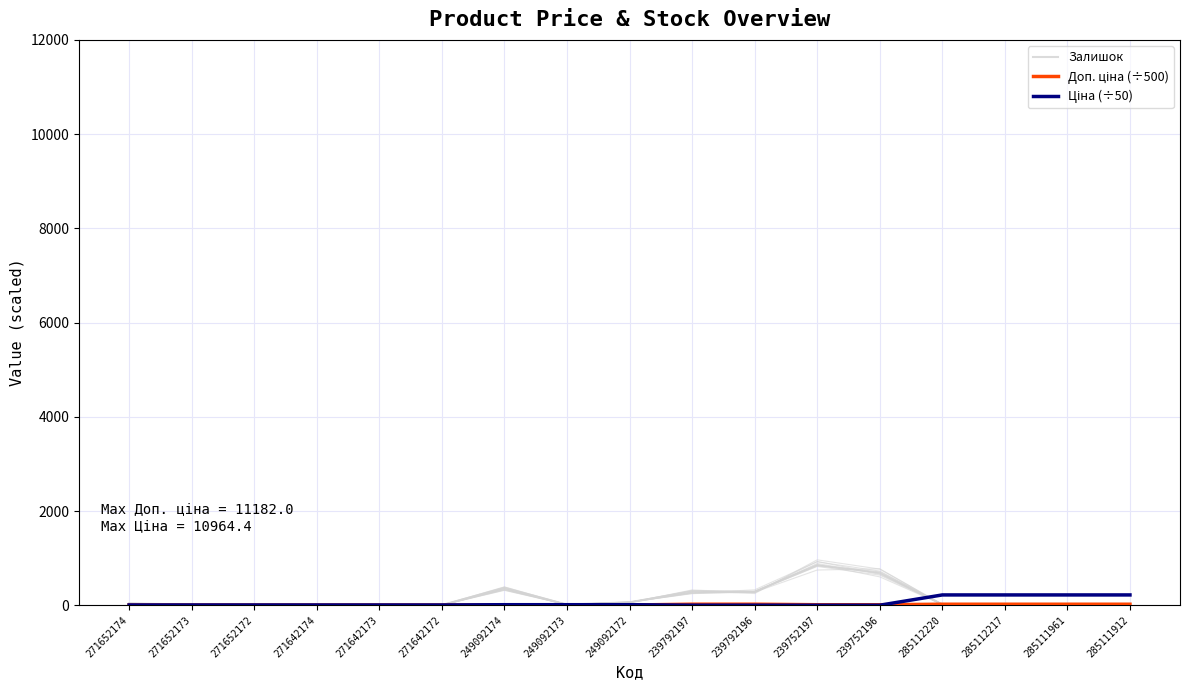

True or false: Ціна (÷50) has a value of 2.2 at 239792197.

True